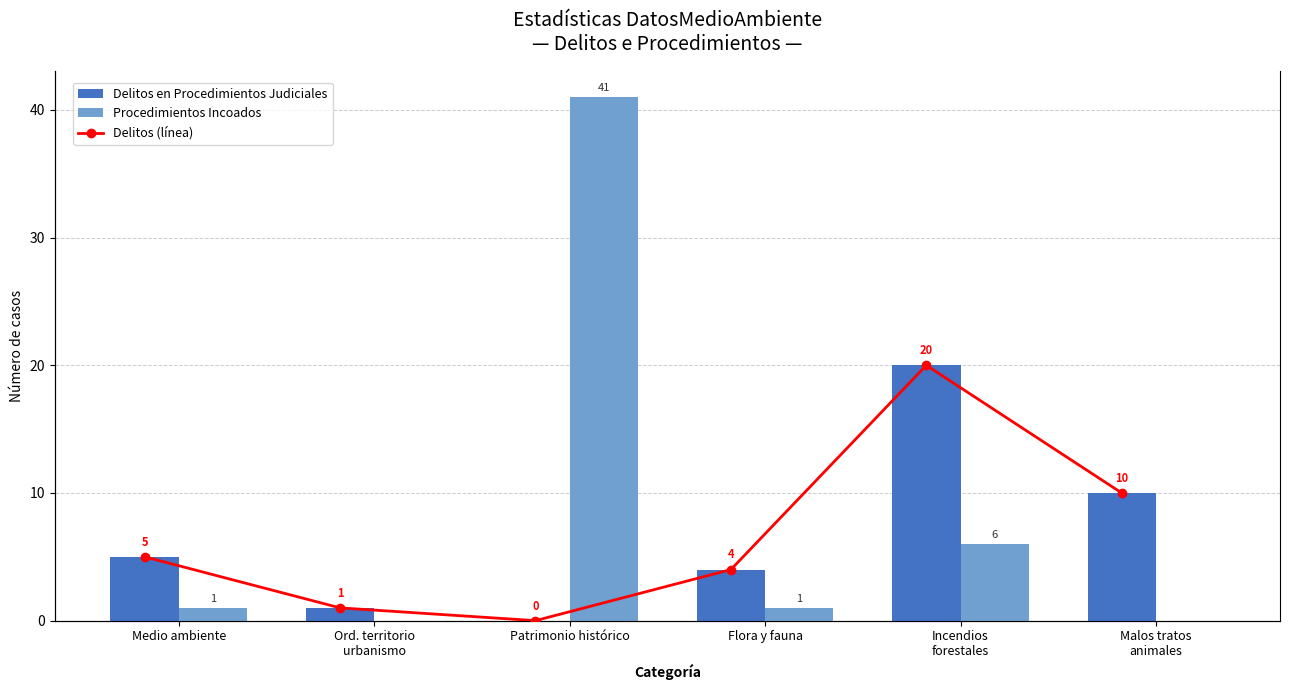

What is the sum of all Delitos en Procedimientos Judiciales values?

40